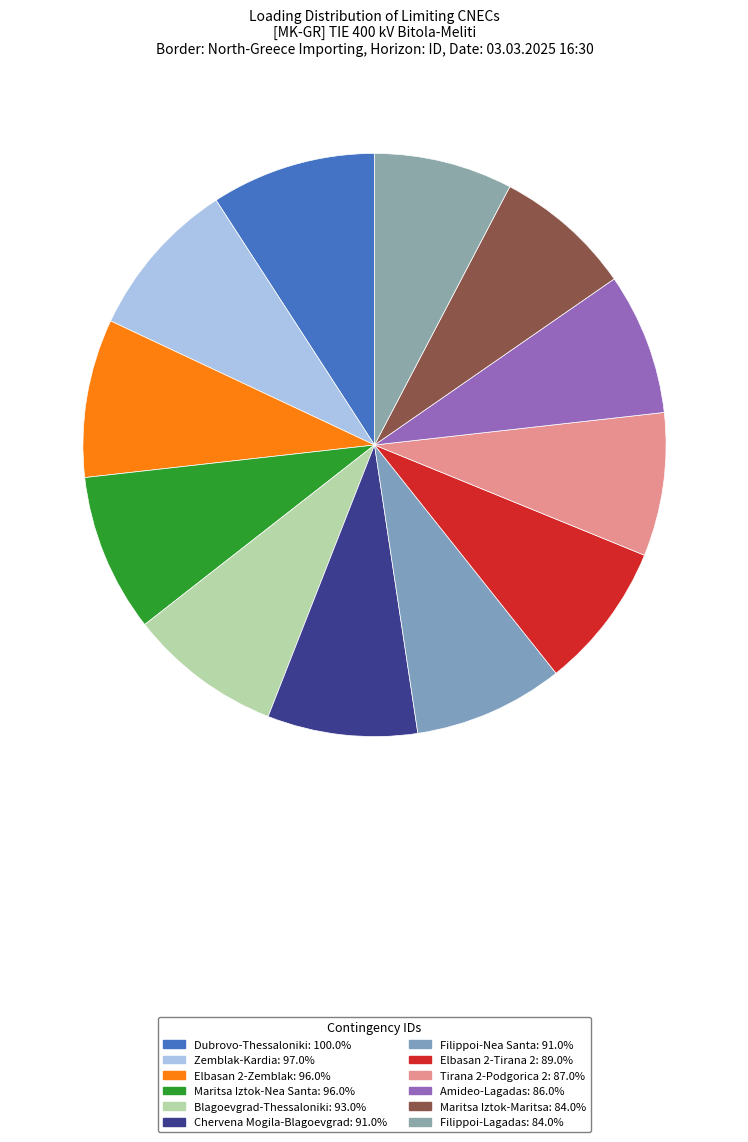

How many slices are in this pie chart?

12